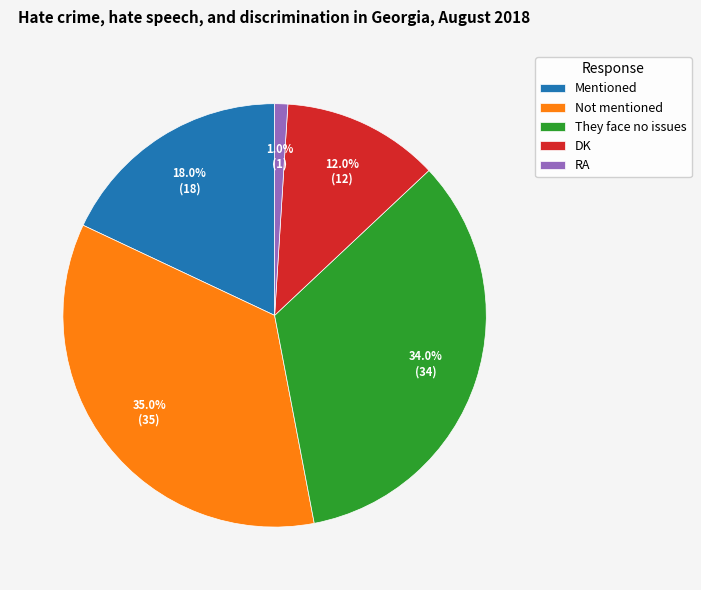

How many slices are in this pie chart?

5